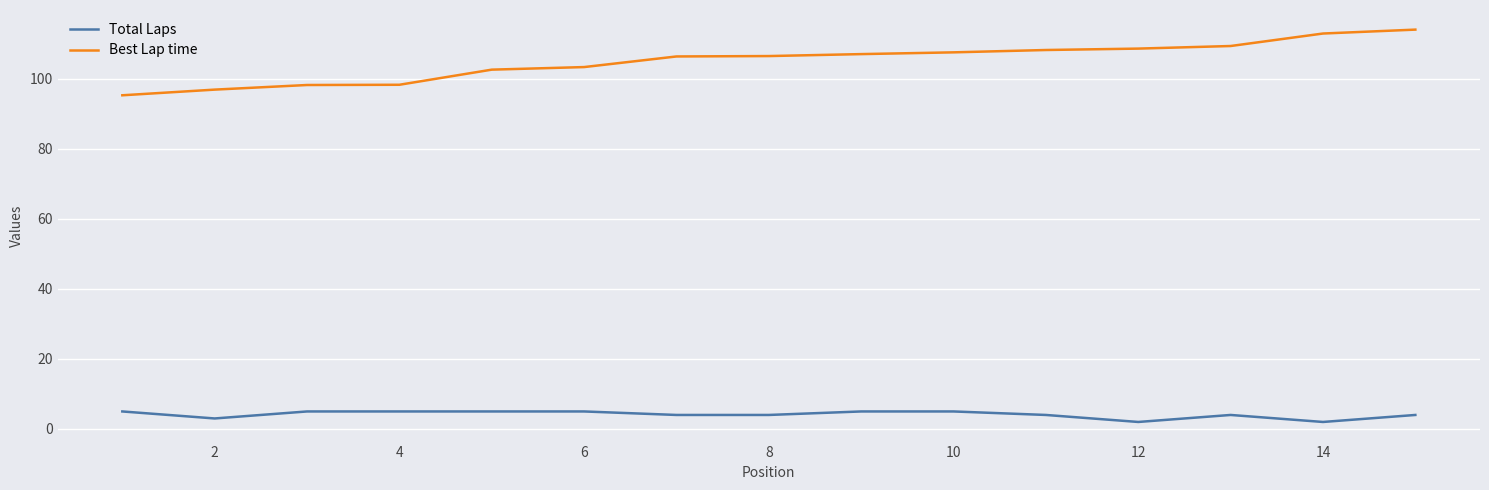

Rank the series by their average value, from highest to lowest.

Best Lap time, Total Laps